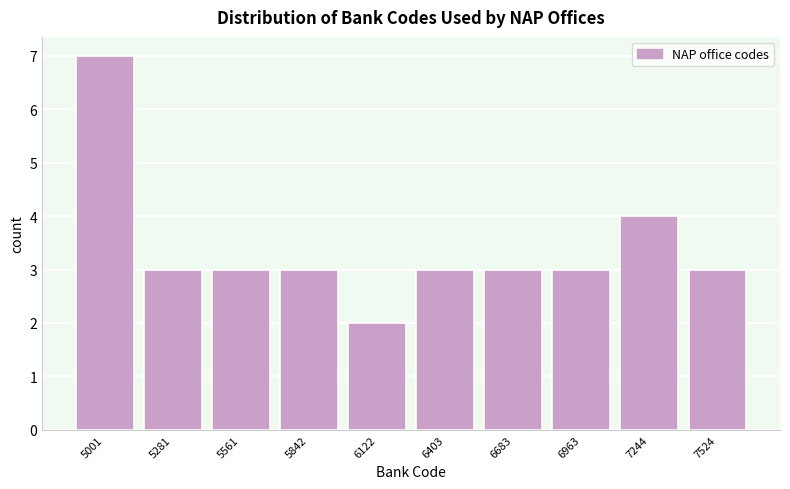

Reading left to right, extract all data points from this chart.

5001=7	5281=3	5561=3	5842=3	6122=2	6403=3	6683=3	6963=3	7244=4	7524=3